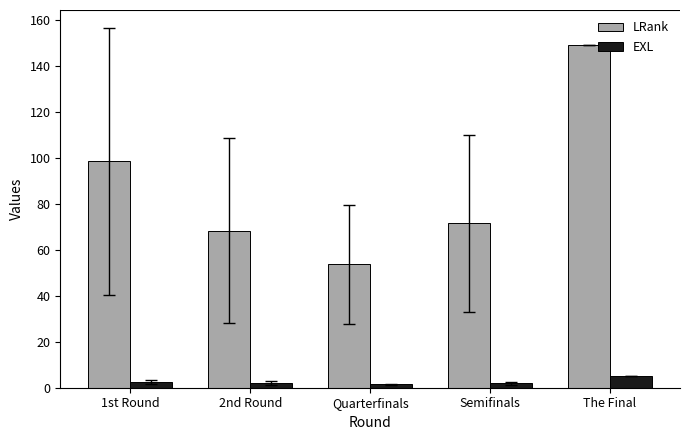

What is the sum of all LRank values?

441.1